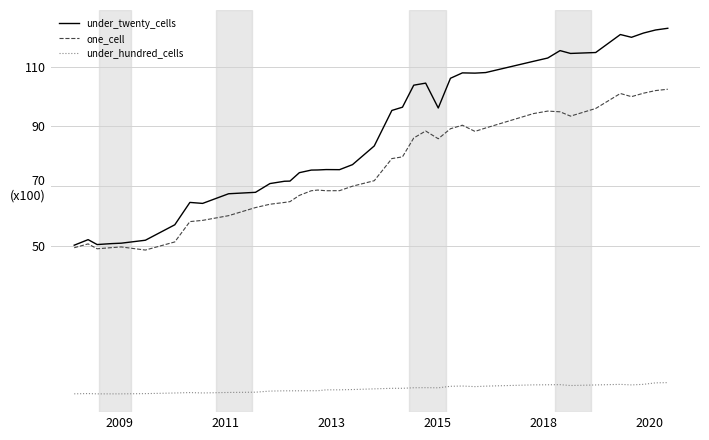

True or false: under_twenty_cells and under_hundred_cells cross at least once.

False